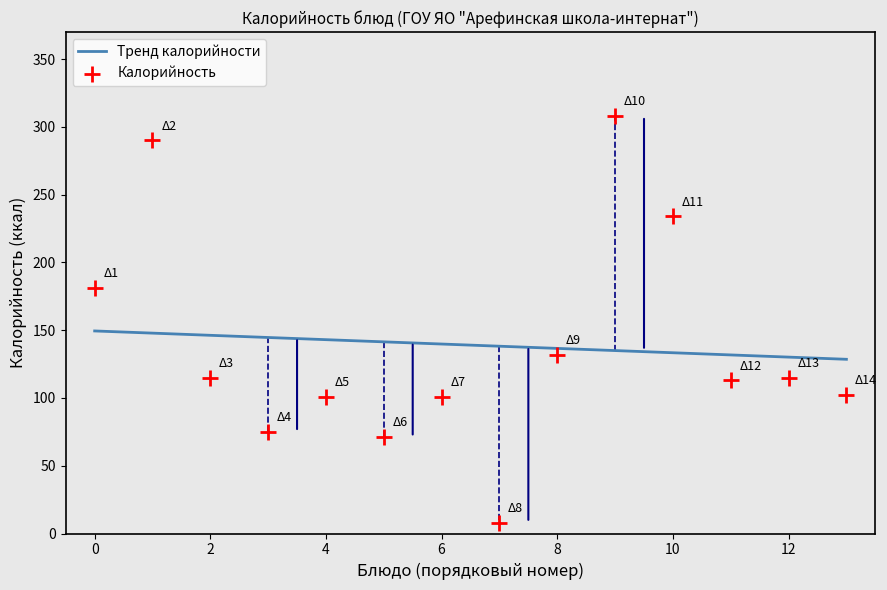

Which series has the largest total across all categories?

Тренд калорийности